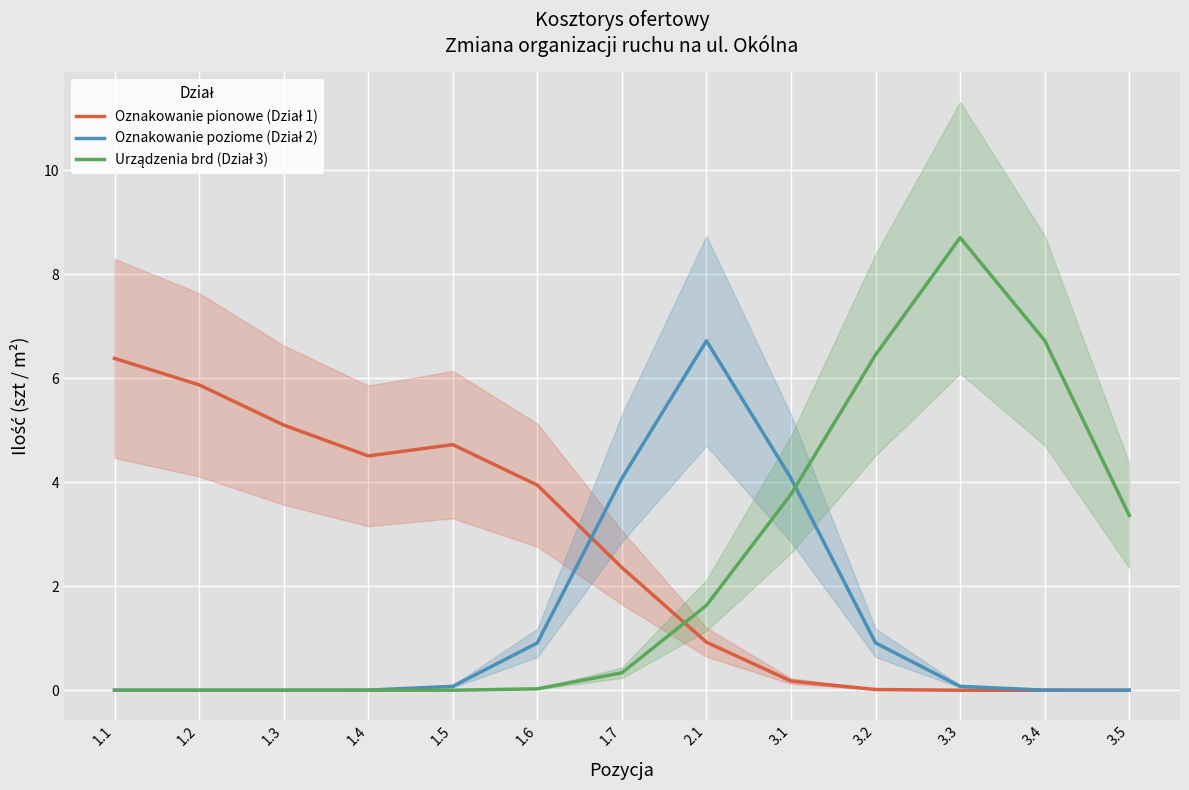

How many data points in Urządzenia brd (Dział 3) are above 0?

9